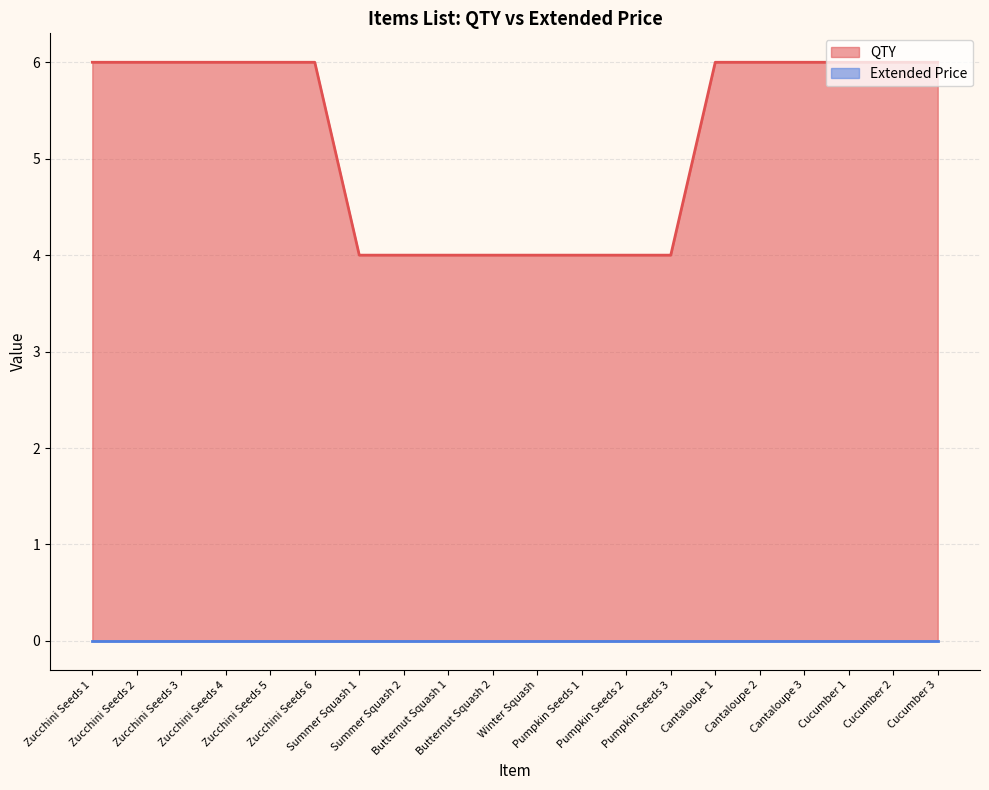

What position from the right is Zucchini Seeds 1?

20